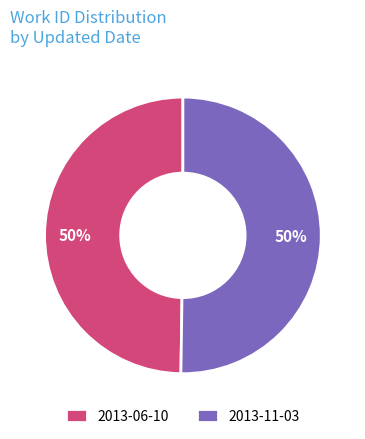

Count the number of slices in the pie.

2